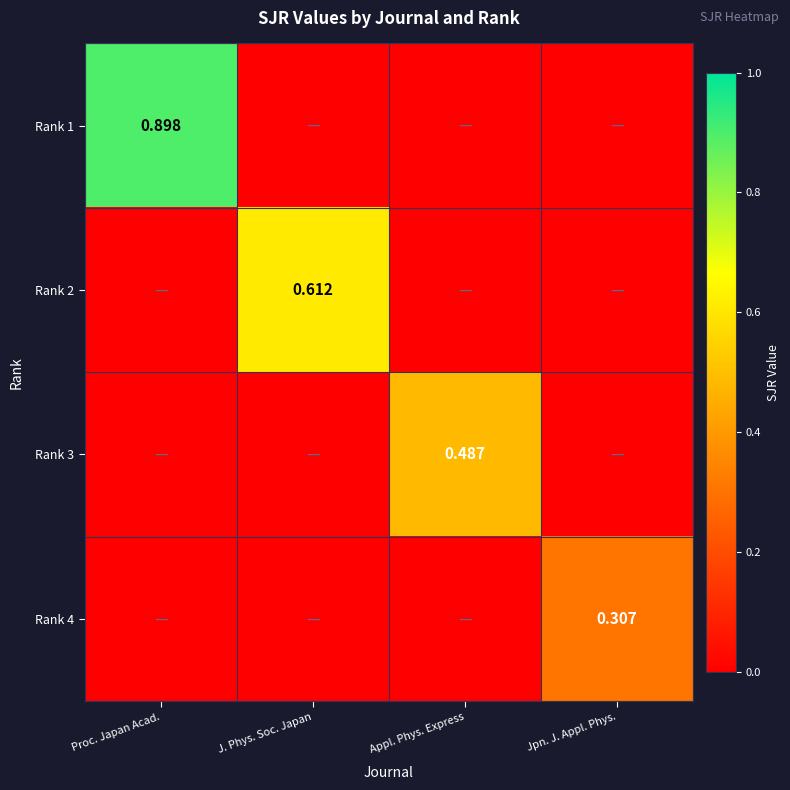

Which series has the widest spread of values?

Rank 1